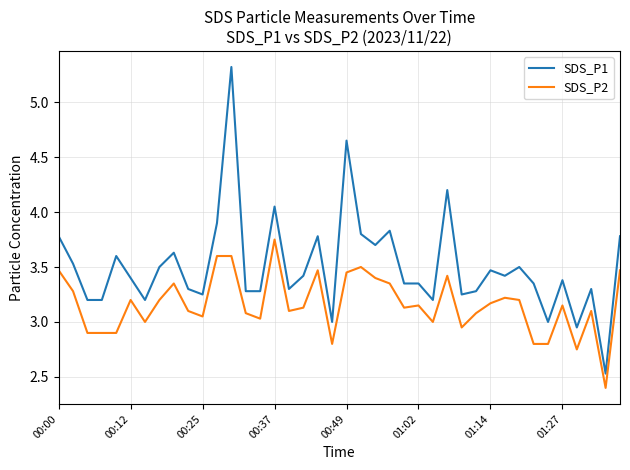

True or false: SDS_P1 and SDS_P2 cross at least once.

False